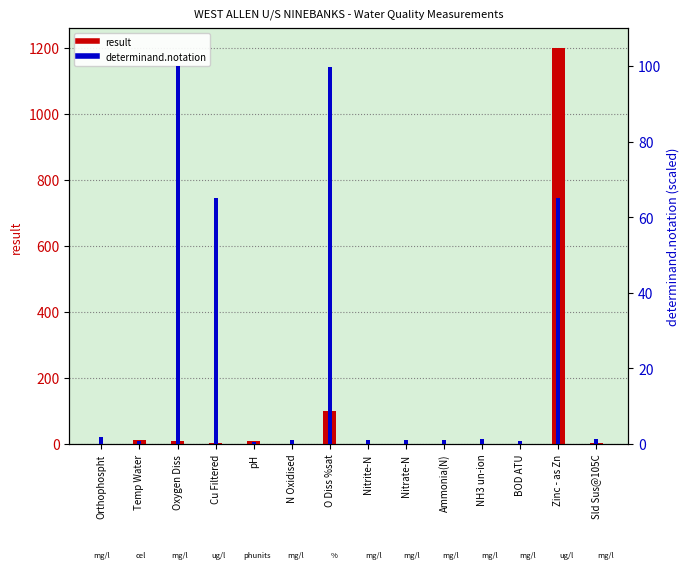

What is the greatest value displayed?

1200.0